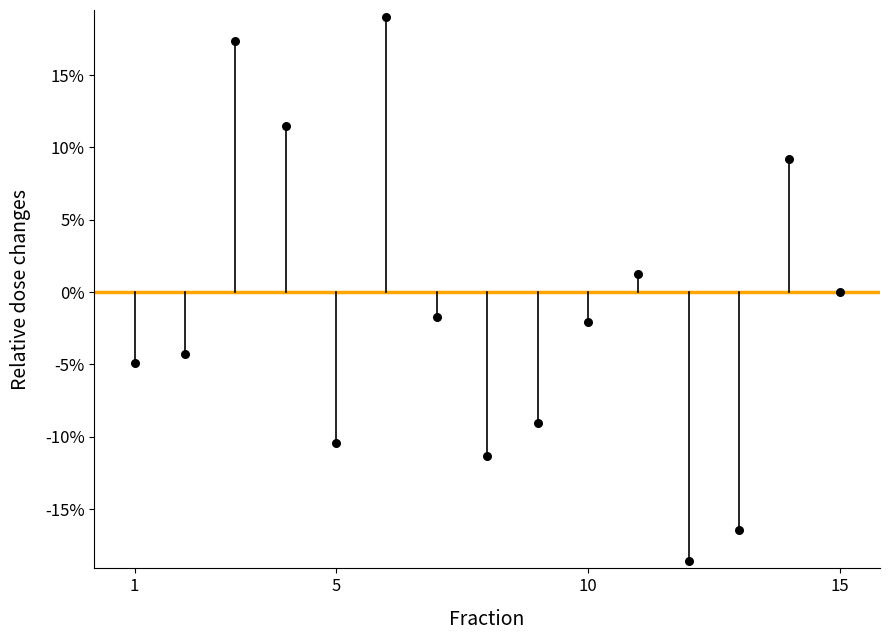

What is the range of Y values (max minus min)?

37.6